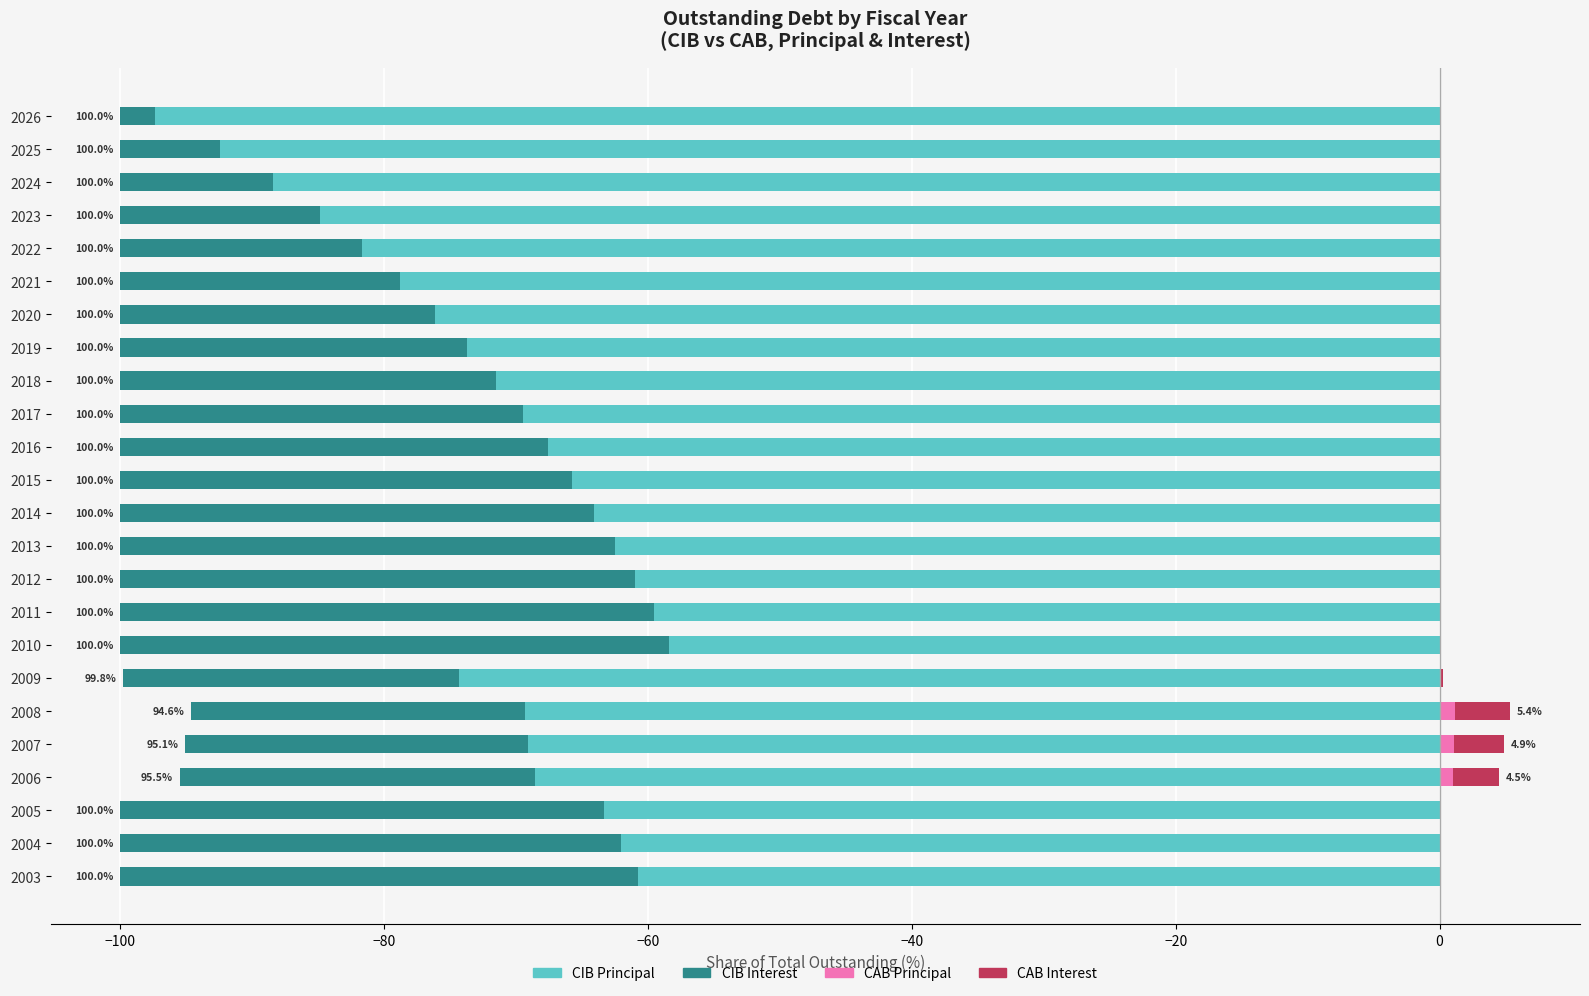

Reading left to right, what are all the values shown in this chart?

CIB Principal: -60.7	-62.0	-63.4	-68.6	-69.1	-69.3	-74.3	-58.4	-59.6	-61.0	-62.5	-64.1	-65.8	-67.6	-69.5	-71.6	-73.7	-76.2	-78.8	-81.7	-84.8	-88.4	-92.5	-97.4
CIB Interest: -39.3	-38.0	-36.6	-26.9	-26.0	-25.3	-25.5	-41.6	-40.4	-39.0	-37.5	-35.9	-34.2	-32.4	-30.5	-28.4	-26.3	-23.8	-21.2	-18.3	-15.2	-11.6	-7.5	-2.6
CAB Principal: 0.0	0.0	0.0	1.0	1.1	1.2	0.0	0.0	0.0	0.0	0.0	0.0	0.0	0.0	0.0	0.0	0.0	0.0	0.0	0.0	0.0	0.0	0.0	0.0
CAB Interest: 0.0	0.0	0.0	3.5	3.8	4.2	0.2	0.0	0.0	0.0	0.0	0.0	0.0	0.0	0.0	0.0	0.0	0.0	0.0	0.0	0.0	0.0	0.0	0.0